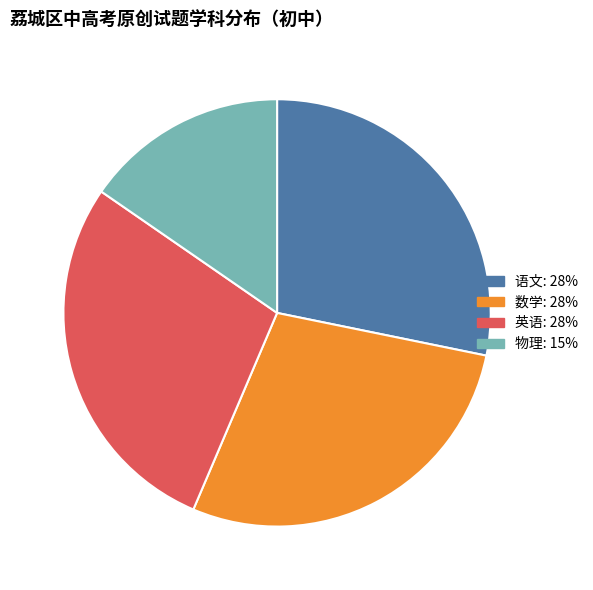

The 英语 slice represents 28% of the pie. True or false?

True